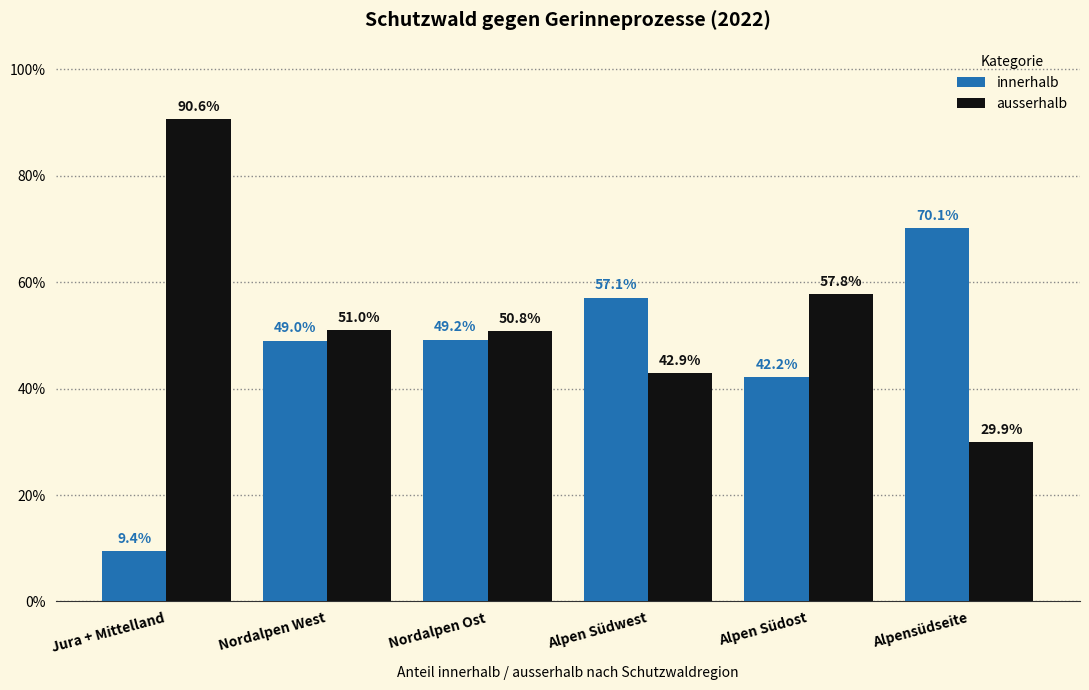

What is the greatest value displayed?

90.6